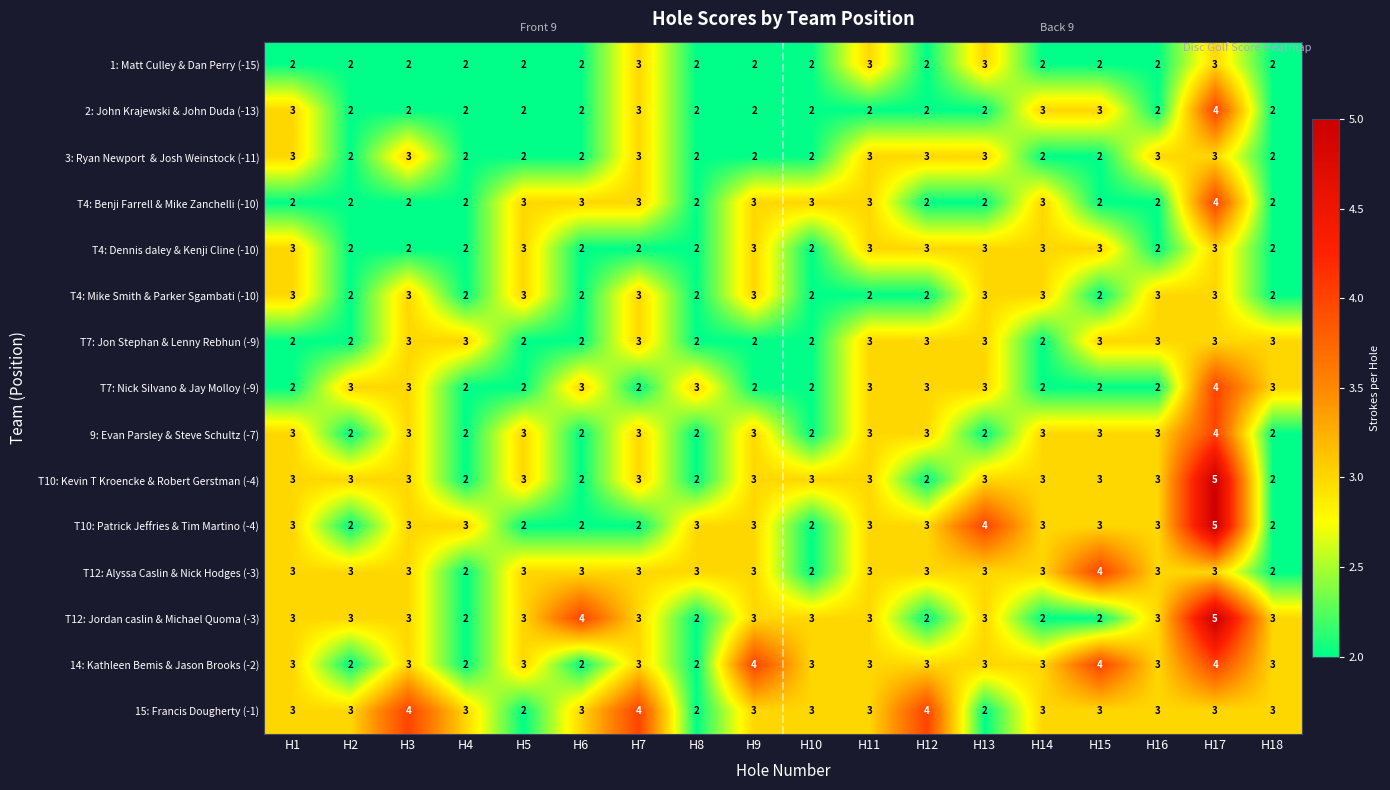

What is the average value of the 9: Evan Parsley & Steve Schultz (-7) series?

3